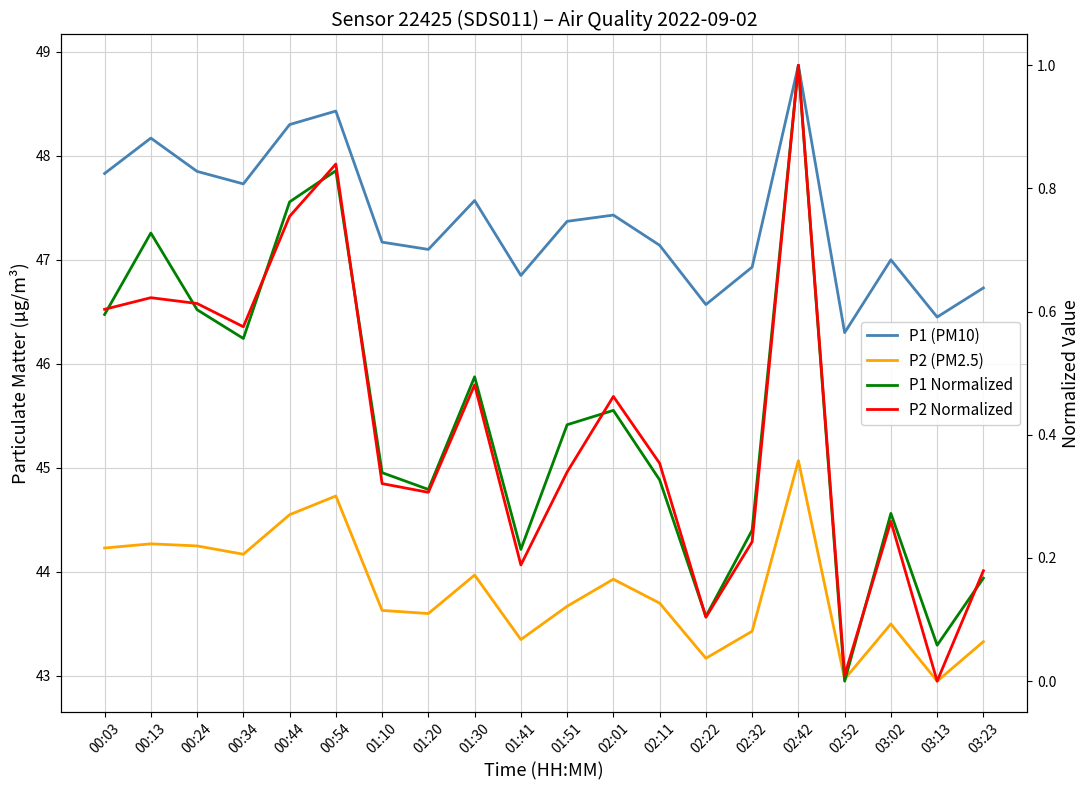

What is the sum of the P1 (PM10) values at 02:01 and 01:10?

94.6